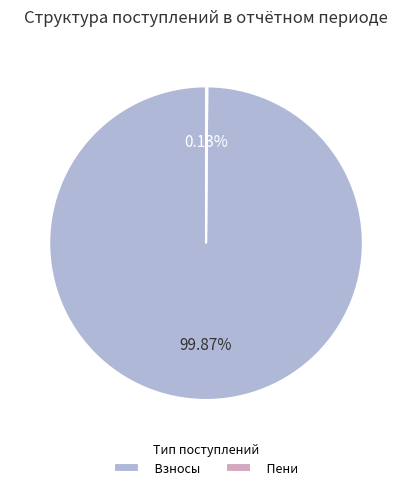

Which slice is the largest?

Взносы